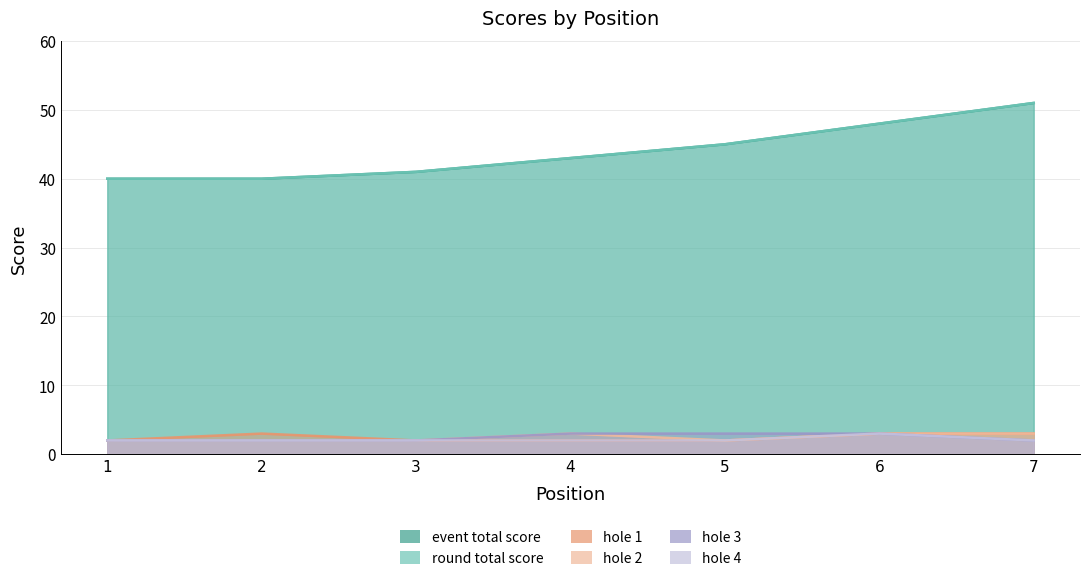

What is the spread (max minus min) of values at 3?

39